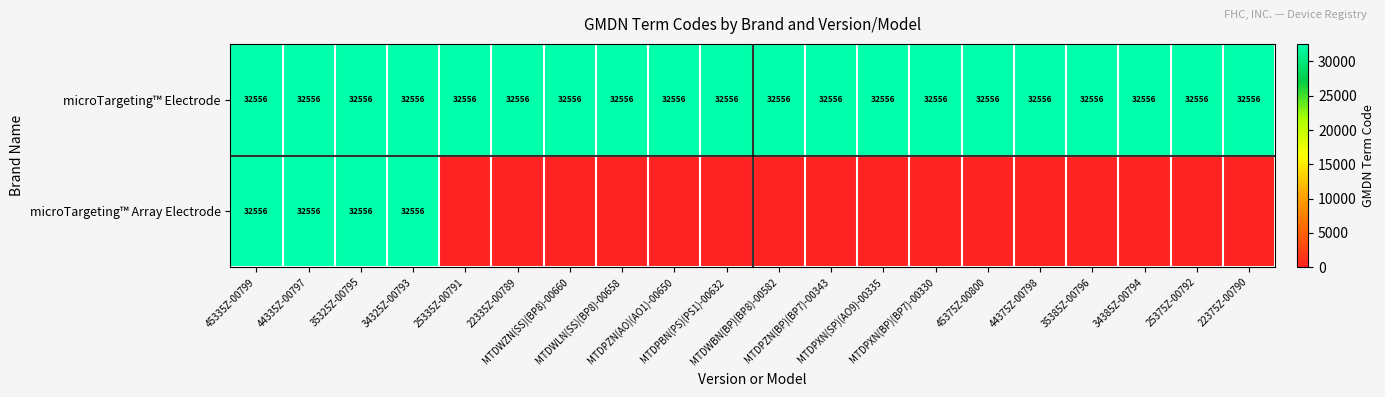

What is the average value of the microTargeting™ Electrode series?

32556